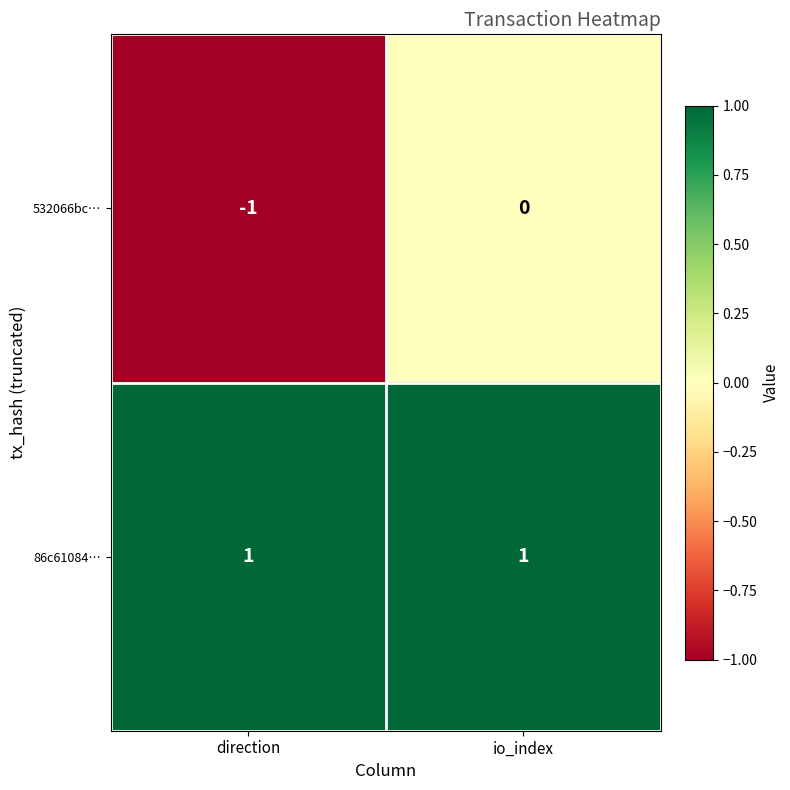

What is the difference between the highest and lowest values at io_index?

1